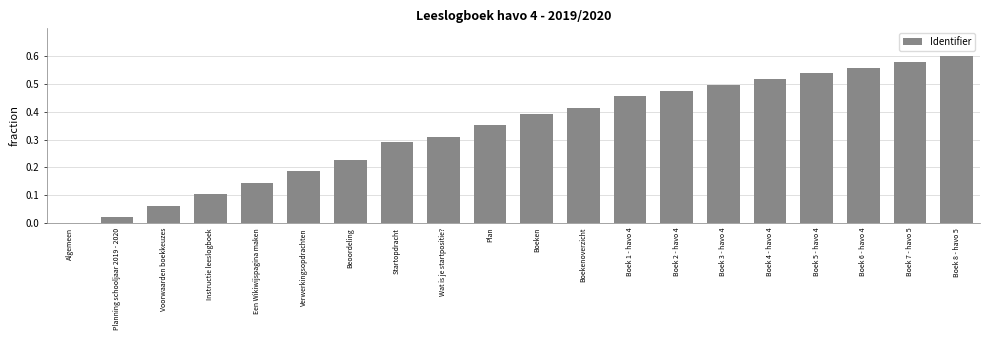

What is the change in value from Instructie leeslogboek to Boek 8 - havo 5?

+0.5